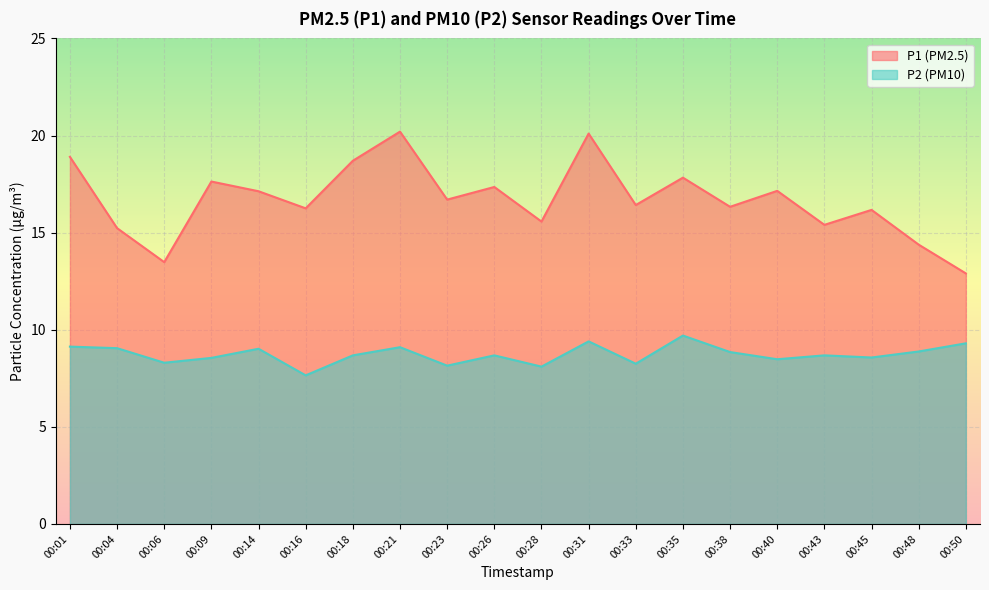

What is the total value across all series at 00:33?

24.7